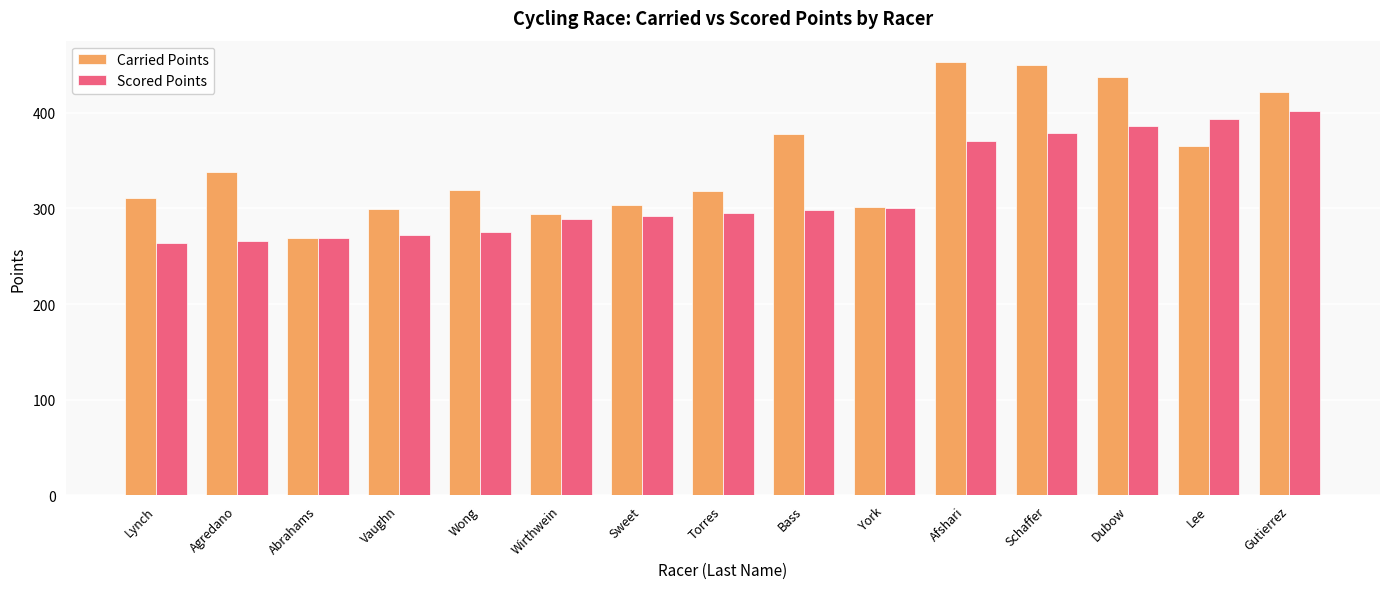

What is the sum of the Carried Points values at Lee and Wirthwein?

659.3